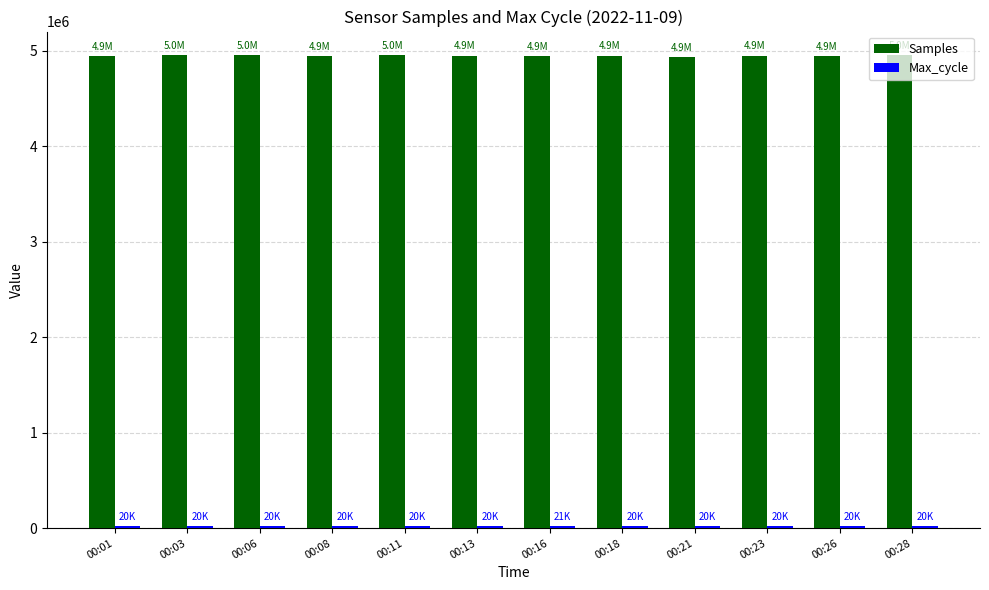

The value of Samples at 00:01 is 8335406. True or false?

False